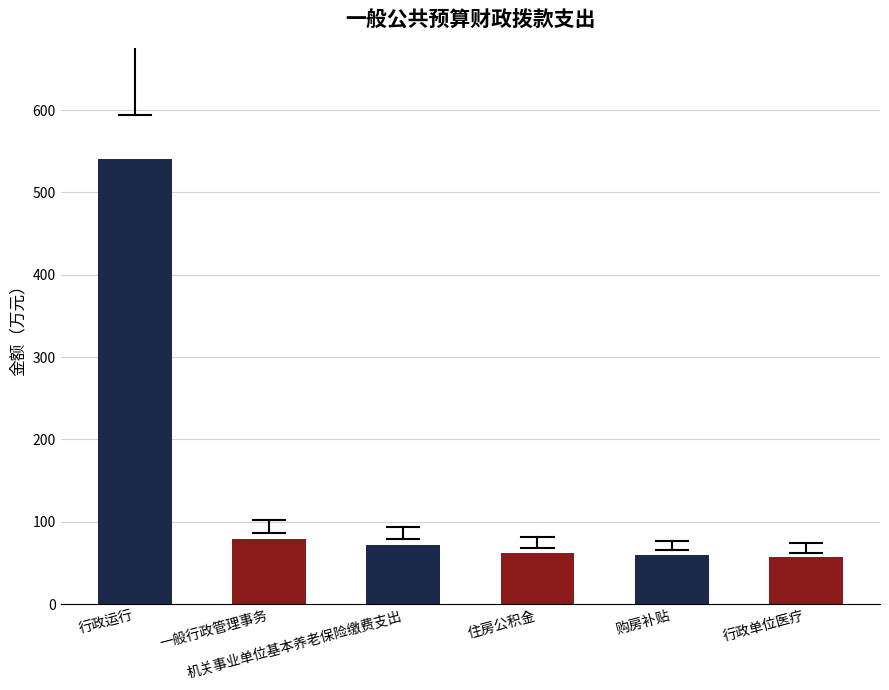

Which has a higher value, 一般行政管理事务 or 行政单位医疗?

一般行政管理事务